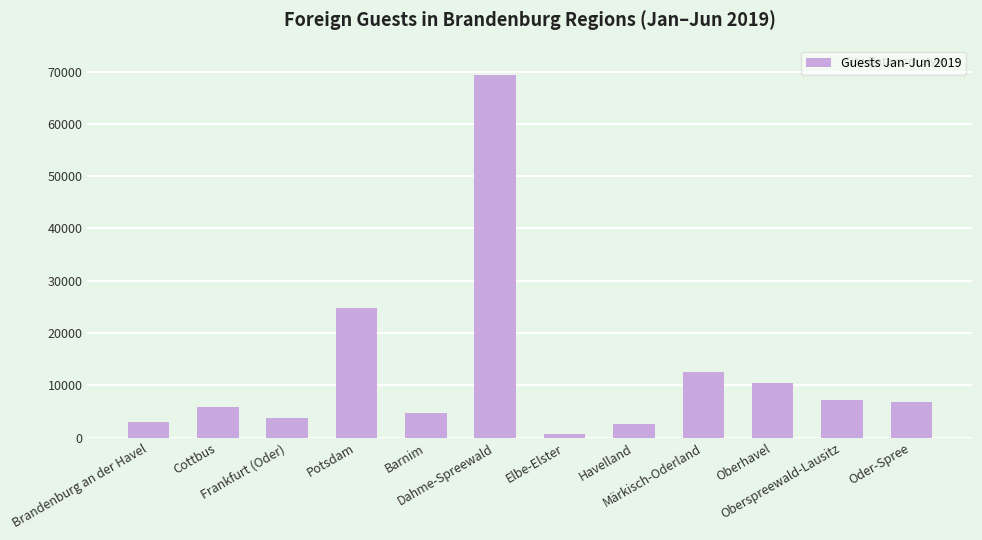

What is the greatest value displayed?

69395